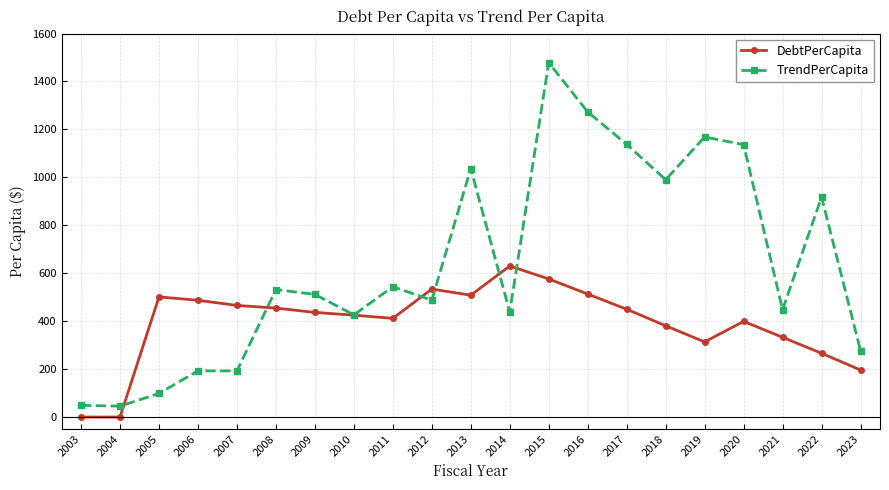

What is the value of the DebtPerCapita point at the 16th from the left?

380.8